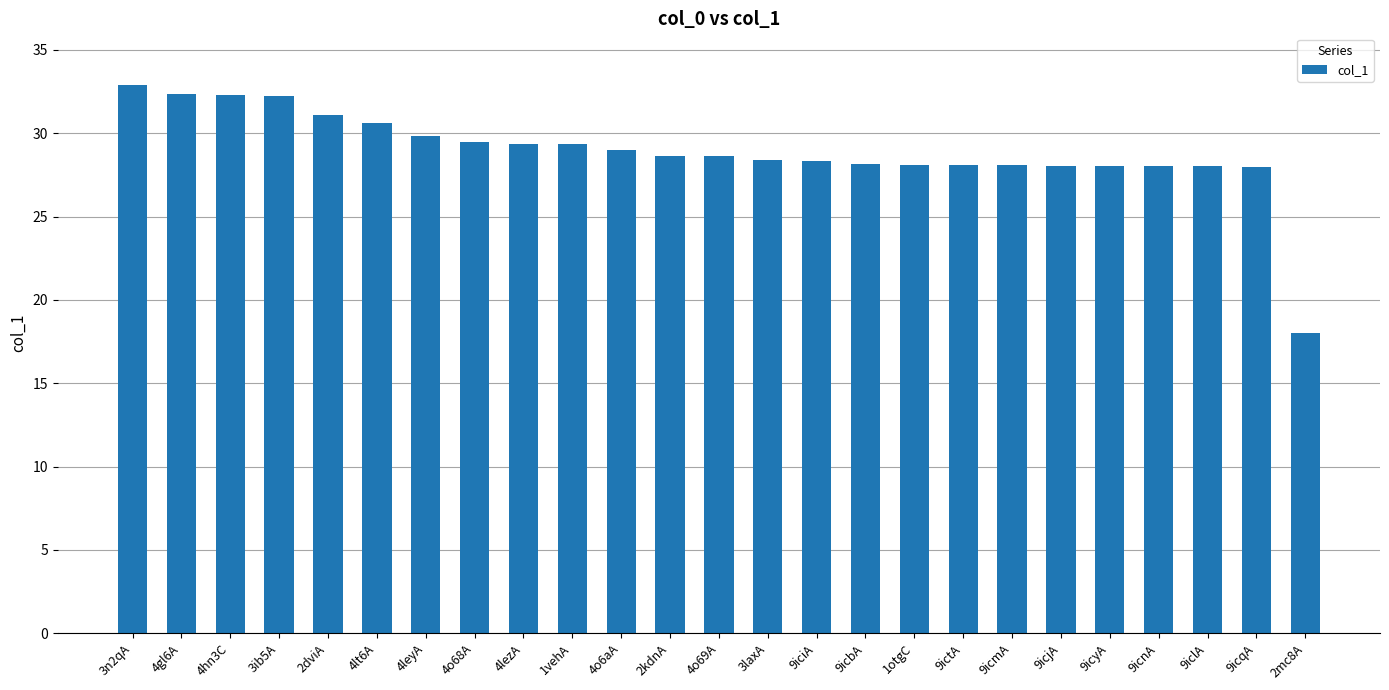

Is it true that the value at 9iciA is 28.3?

True